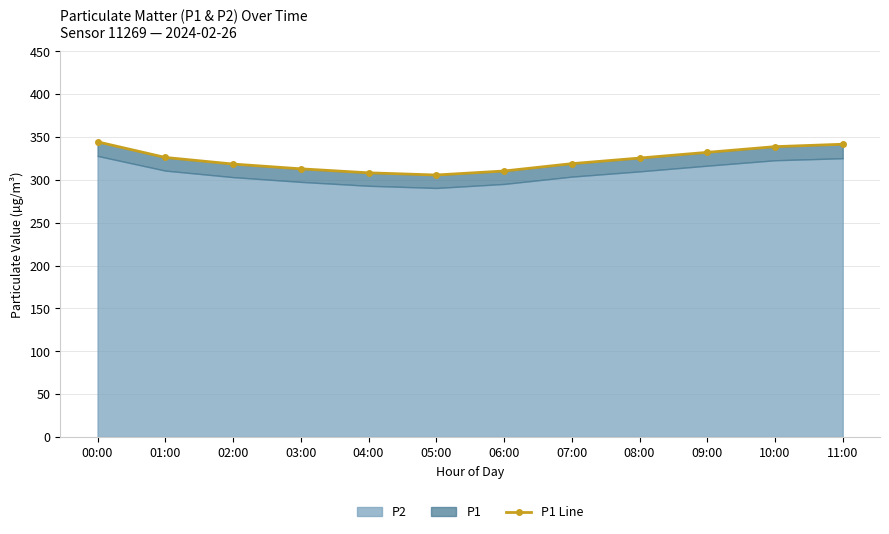

Reading left to right, transcribe all the data shown in this chart.

344.4	326.2	318.4	312.9	308.2	305.7	310.3	318.9	325.4	332.1	338.8	341.6